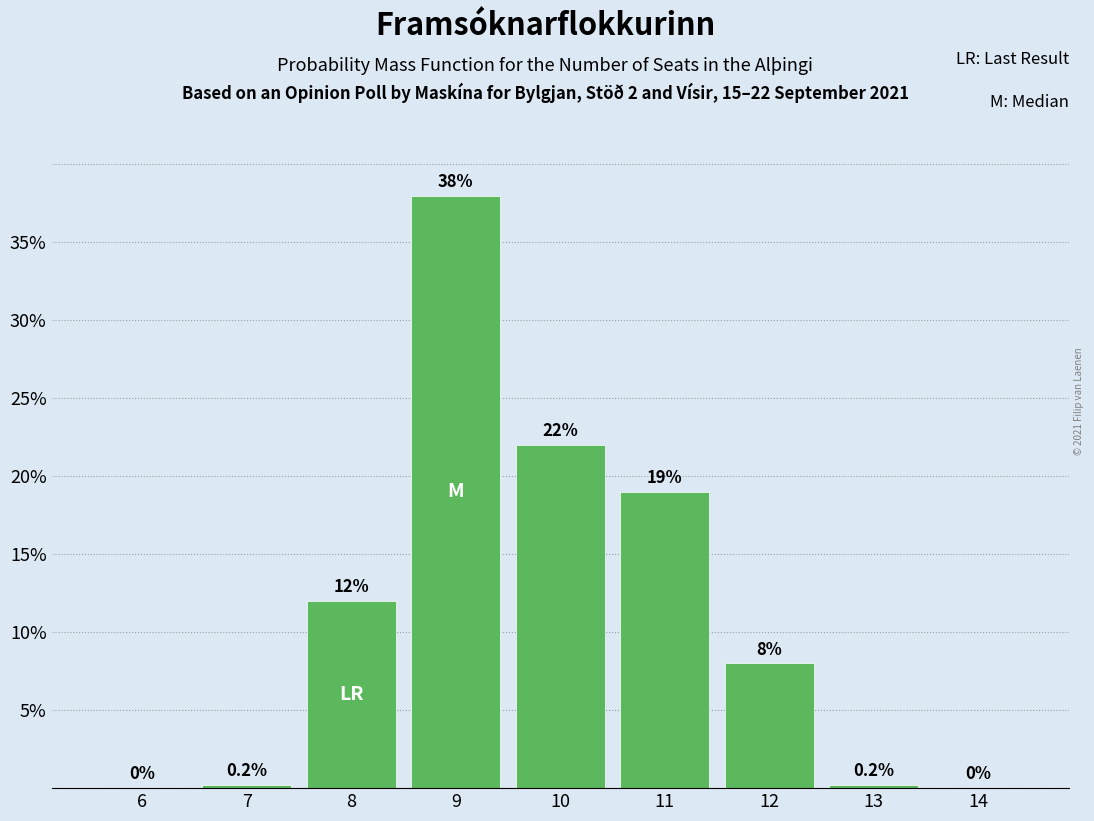

Reading right to left, what are all the values shown in this chart?

14=0.0	13=0.2	12=8.0	11=19.0	10=22.0	9=38.0	8=12.0	7=0.2	6=0.0